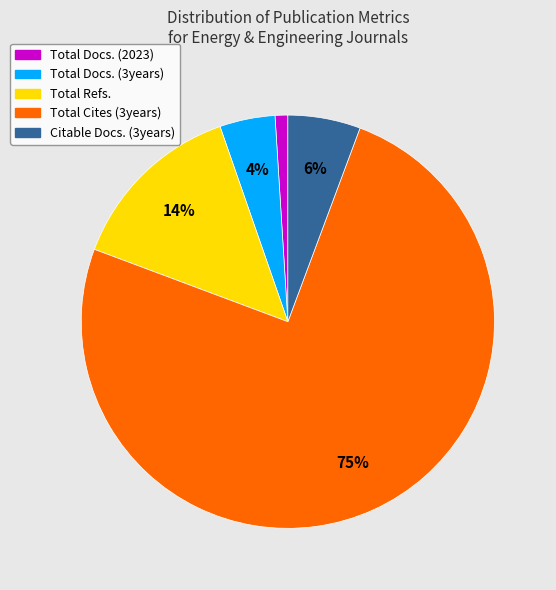

Do Citable Docs. (3years) and Total Cites (3years) together represent more than half of the pie?

Yes